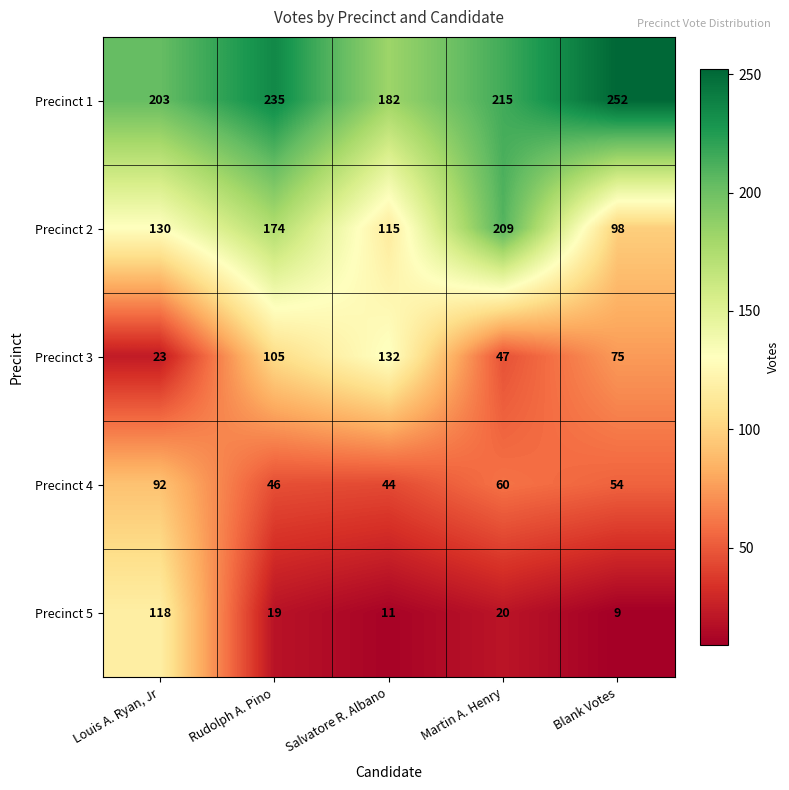

The value of Precinct 2 at Rudolph A. Pino is 261. True or false?

False